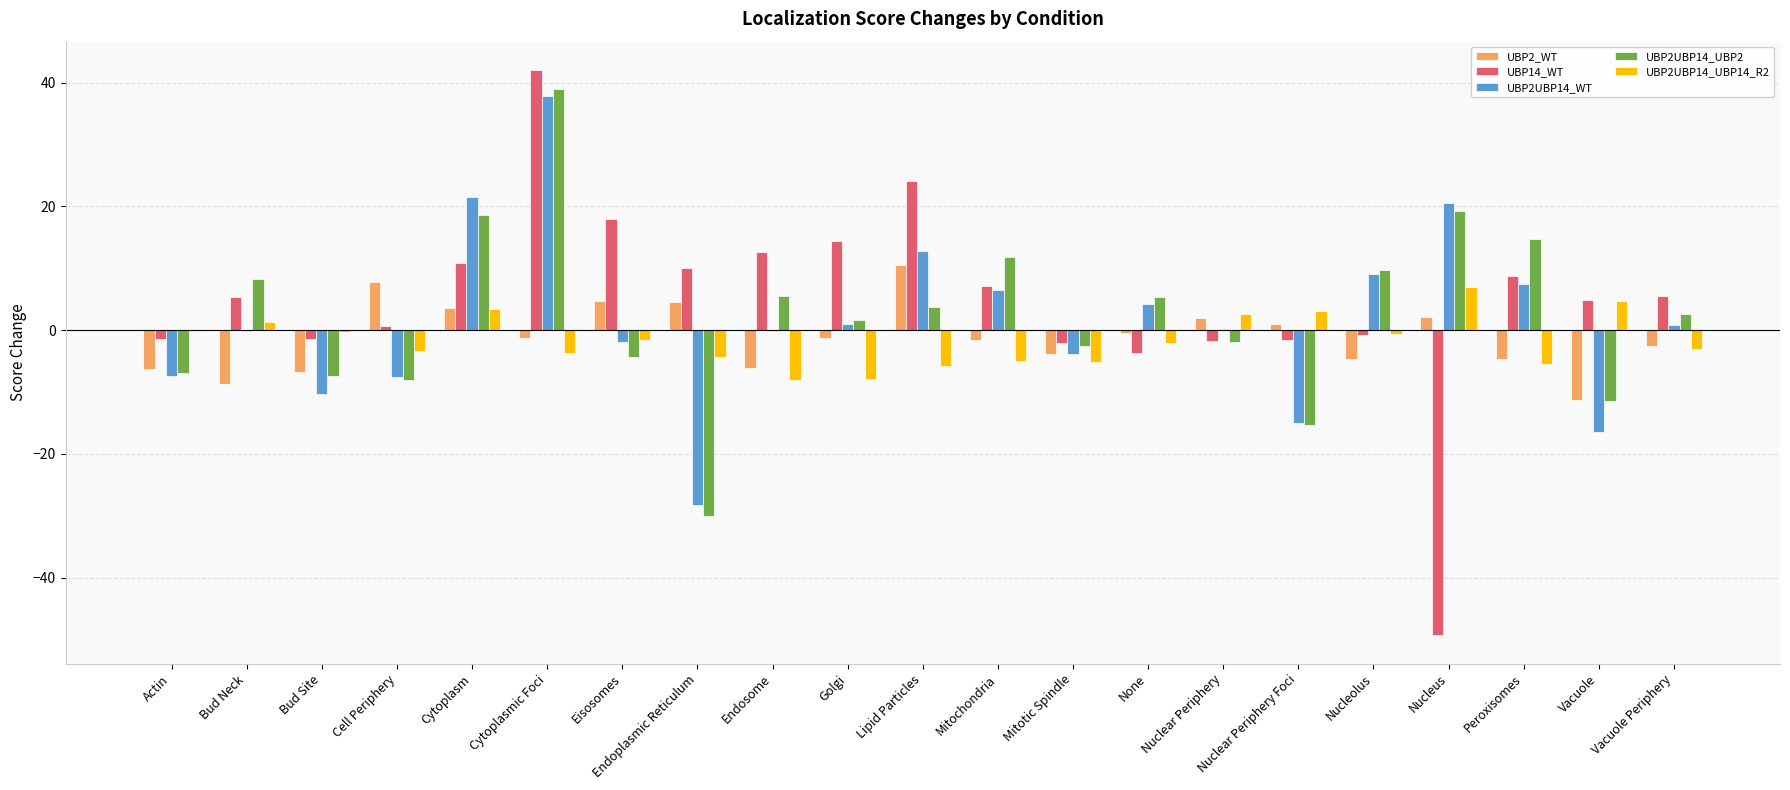

What is the highest value of the UBP2UBP14_WT series?

37.8